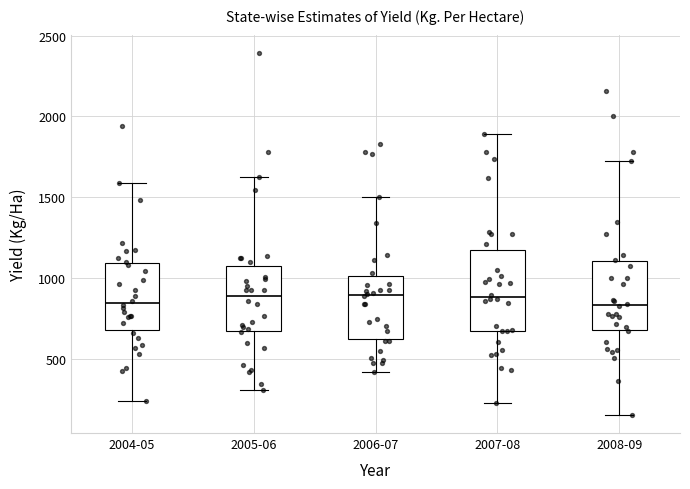

Reading left to right, transcribe this box plot: for each box, give where its median line is, the range the box spans, and where its two whiskers end, as read against the y-axis. The values are not printed on the chart, so give them approximately, as read against the axis.

2004-05: median 850, box 700 to 1100, whiskers 250 to 1600
2005-06: median 900, box 650 to 1100, whiskers 300 to 1600
2006-07: median 900, box 650 to 1000, whiskers 400 to 1500
2007-08: median 900, box 650 to 1150, whiskers 250 to 1900
2008-09: median 850, box 700 to 1100, whiskers 150 to 1700